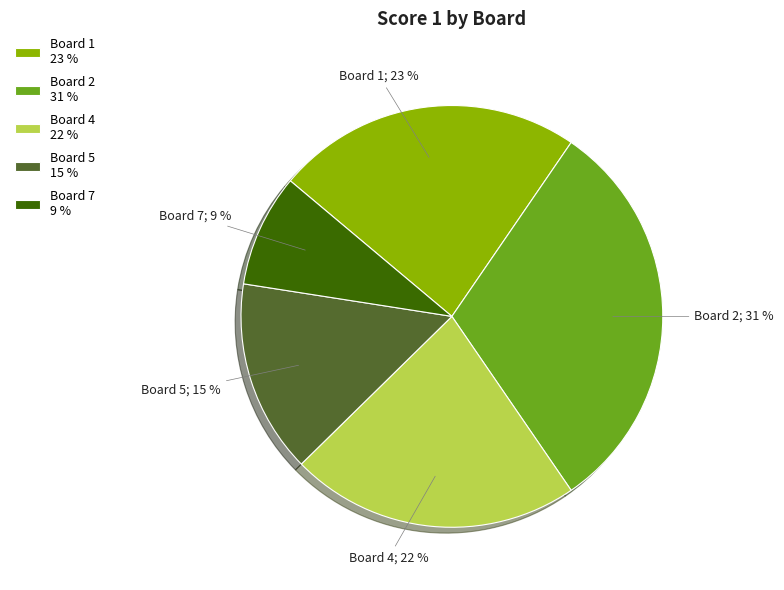

Do Board 1 23 % and Board 2 31 % together represent more than half of the pie?

Yes